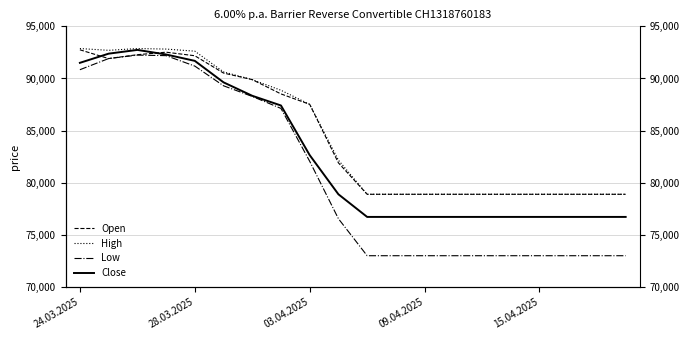

Is it true that Open equals 78895 at 11?

True